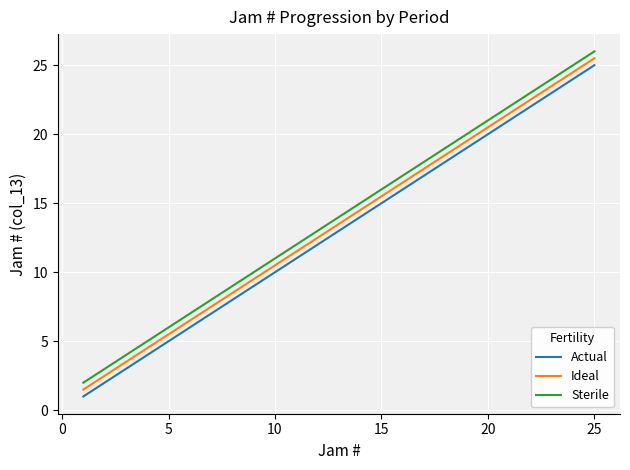

What is the lowest value of the Actual series?

1.0